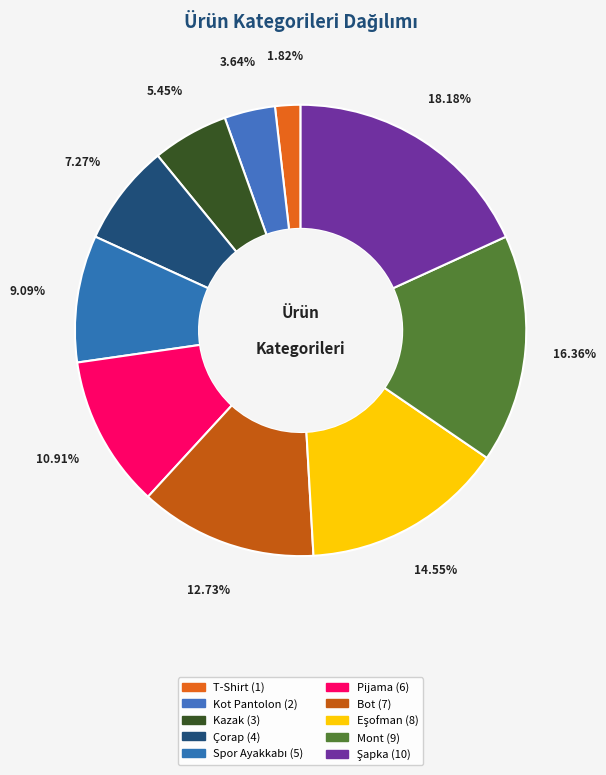

To the nearest percent, what is the difference between the Kazak and Pijama slice percentages?

5%